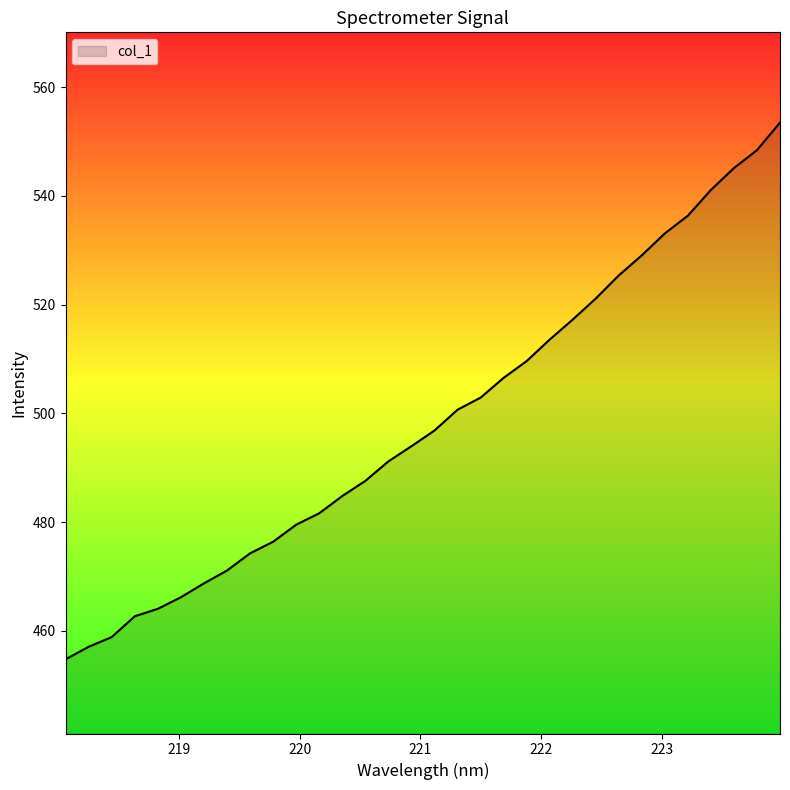

What is the difference between the maximum and minimum values?

98.7